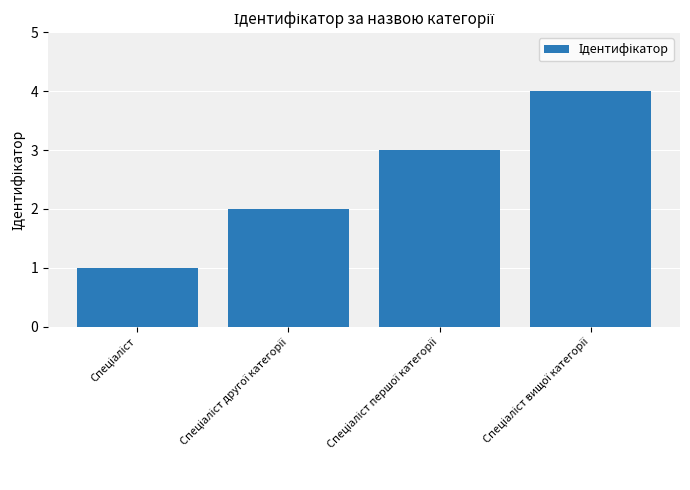

What is the greatest value displayed?

4